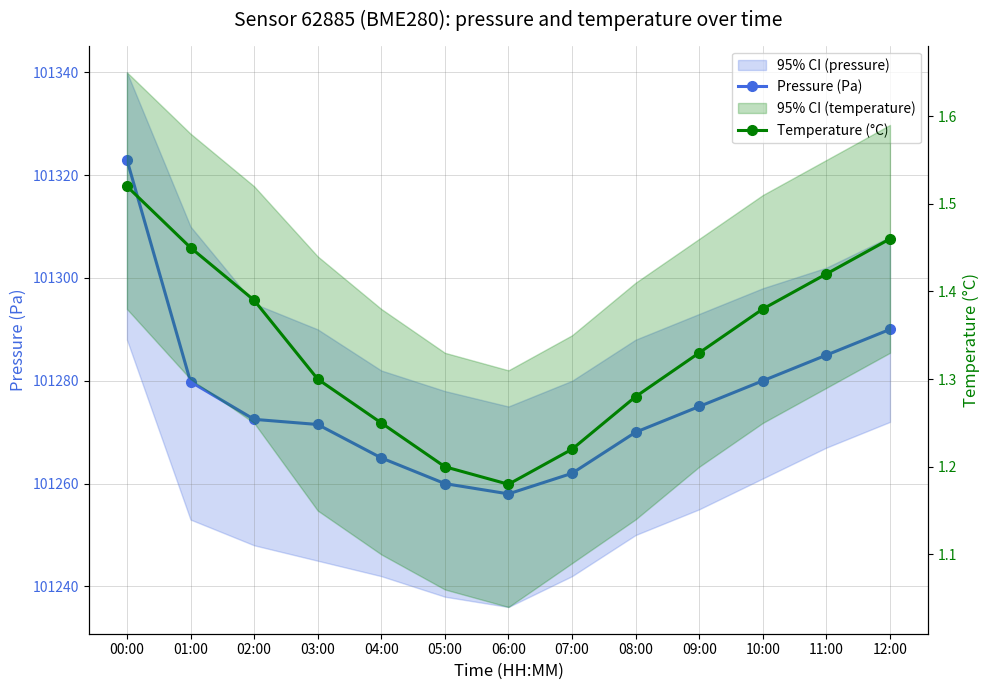

Where is Temperature (°C) nearest to the value 1?

06:00